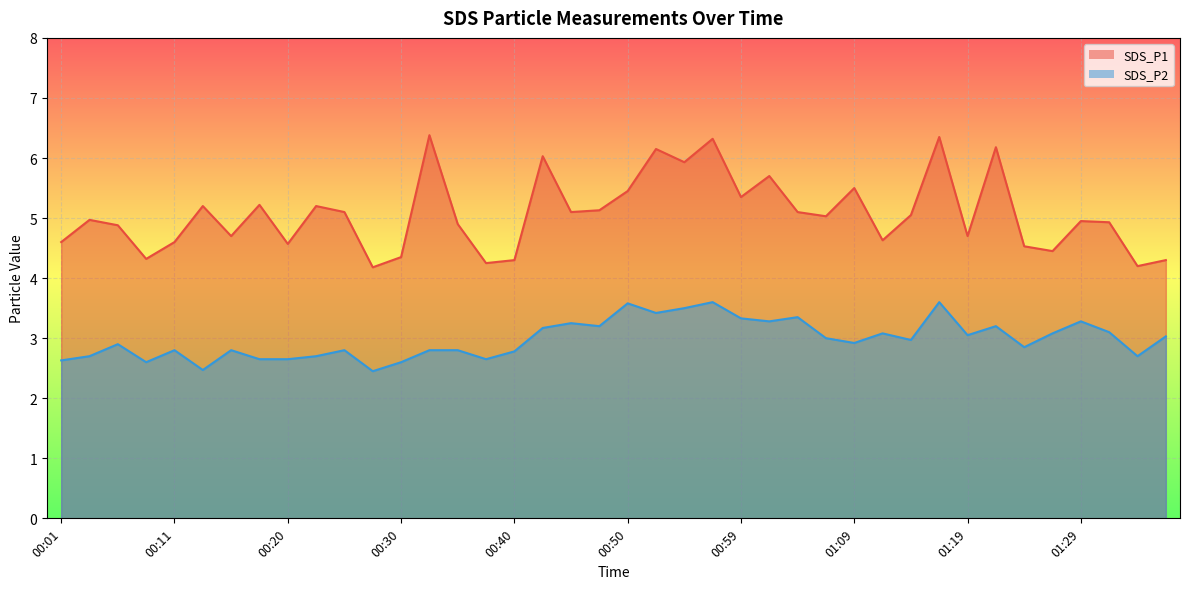

What is the smallest value displayed?

2.5